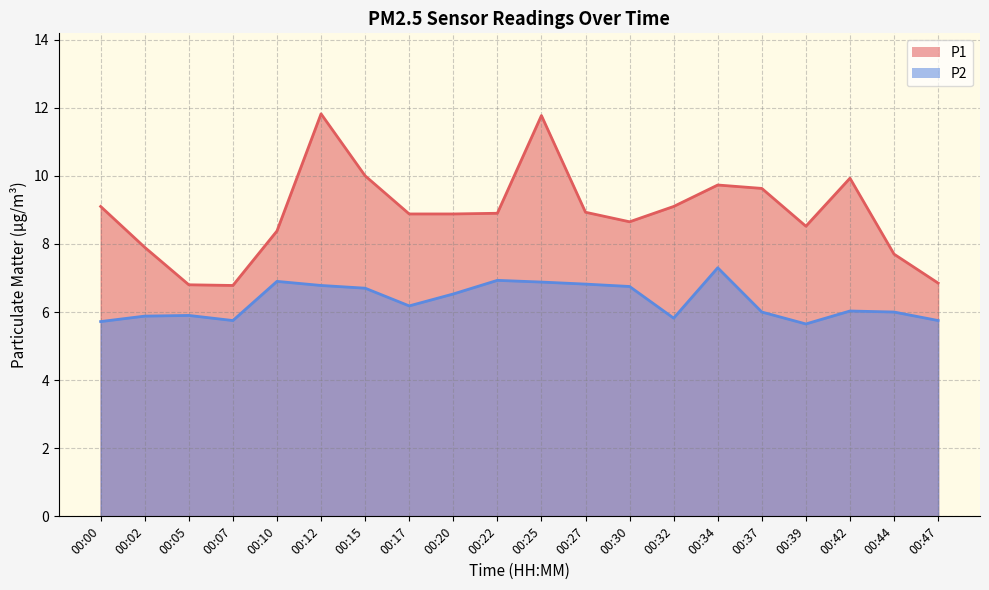

Which series has the largest total across all categories?

P1